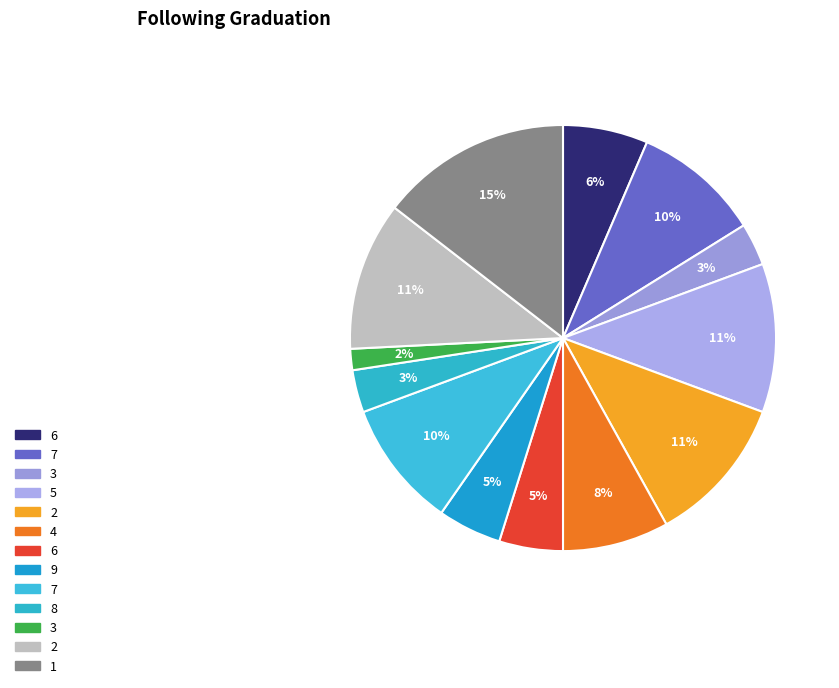

Count the number of slices in the pie.

13